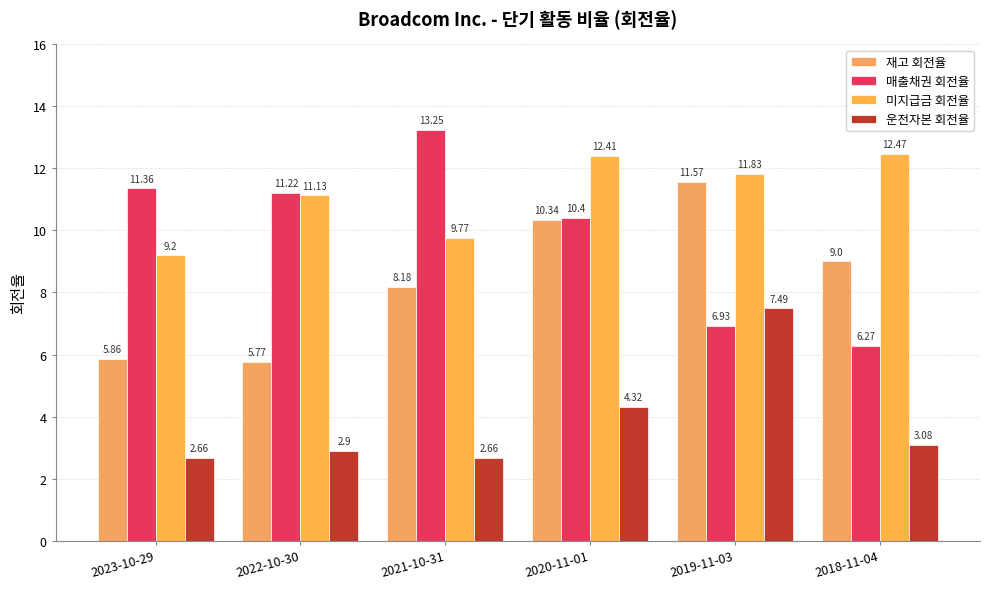

How many bars are there in total?

24